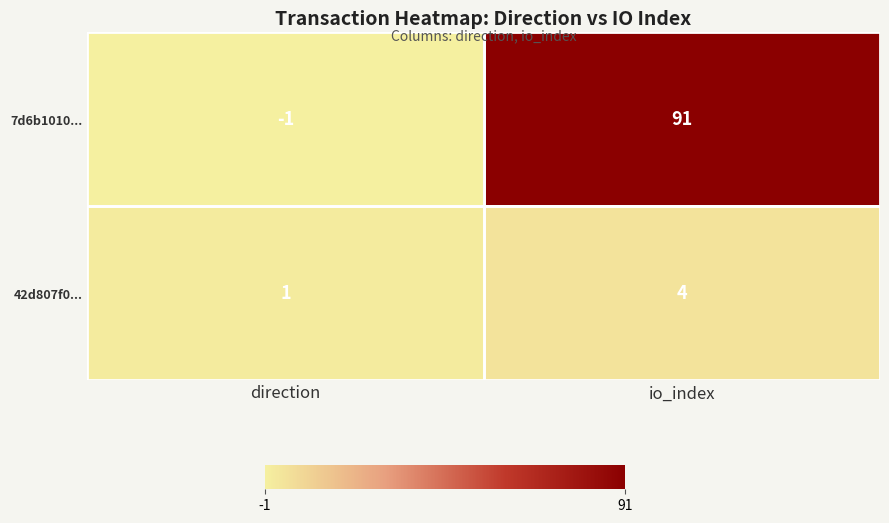

Between direction and io_index, which series saw the biggest shift?

7d6b1010...